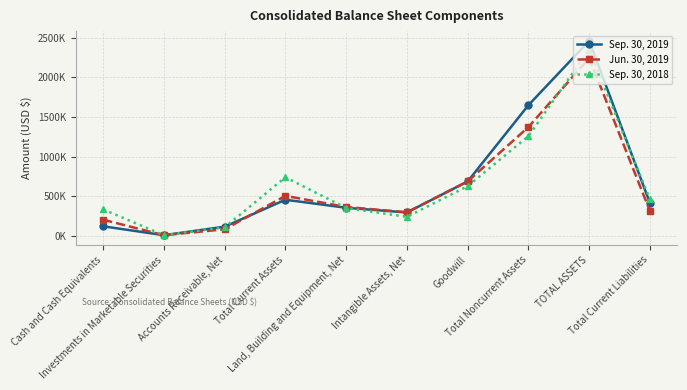

Where do Sep. 30, 2019 and Sep. 30, 2018 first cross each other?

Cash and Cash Equivalents and Investments in Marketable Securities